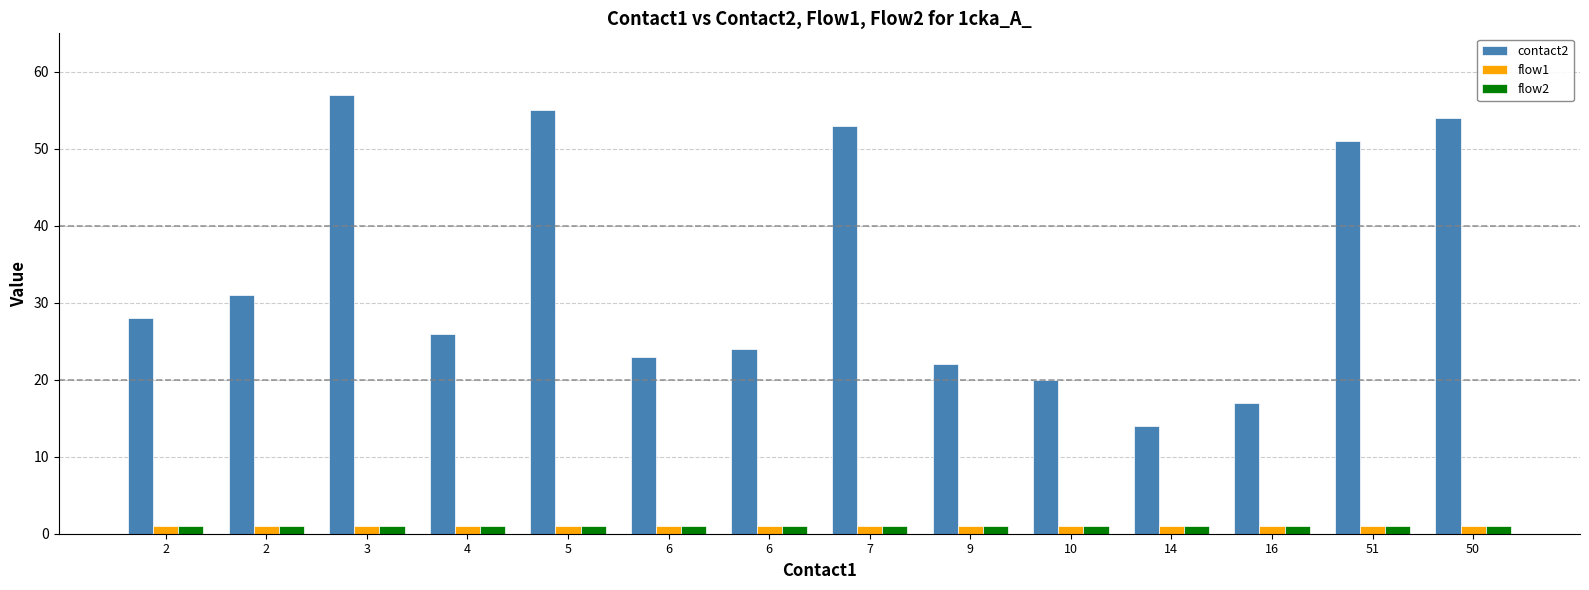

What is the sum of all flow1 values?

14